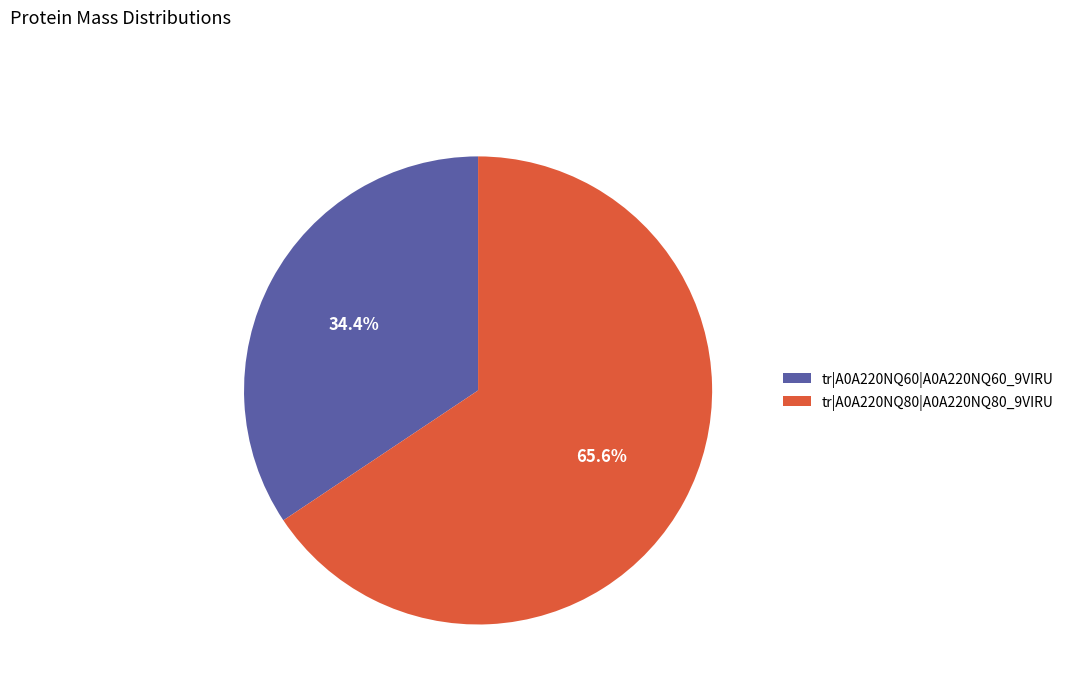

Between tr|A0A220NQ80|A0A220NQ80_9VIRU and tr|A0A220NQ60|A0A220NQ60_9VIRU, which is larger?

tr|A0A220NQ80|A0A220NQ80_9VIRU